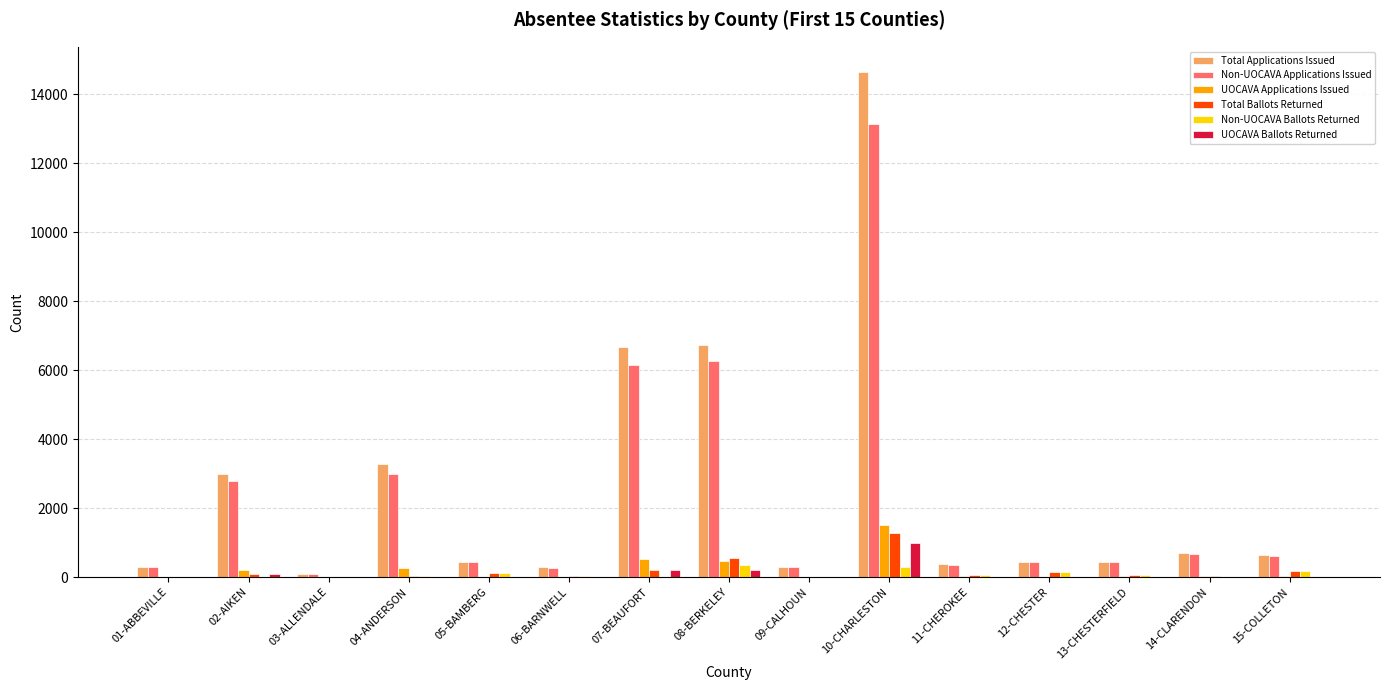

What are all the series names shown in the legend?

Total Applications Issued, Non-UOCAVA Applications Issued, UOCAVA Applications Issued, Total Ballots Returned, Non-UOCAVA Ballots Returned, UOCAVA Ballots Returned